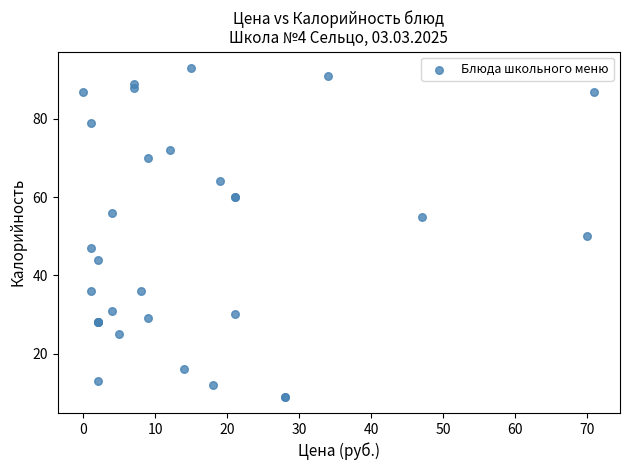

What Y value in the scatter plot is closest to 51?

50